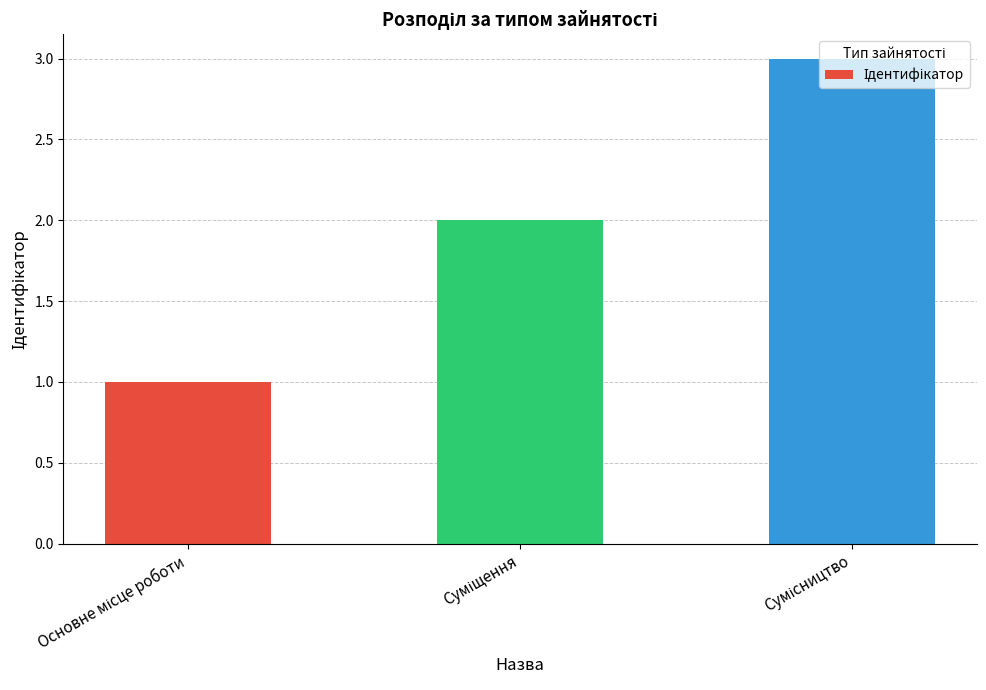

What is the greatest value displayed?

3